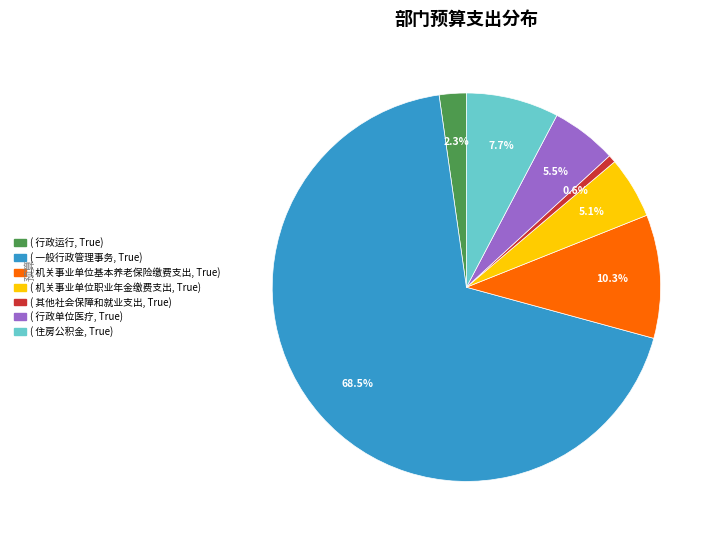

Is there a majority slice in this chart?

Yes